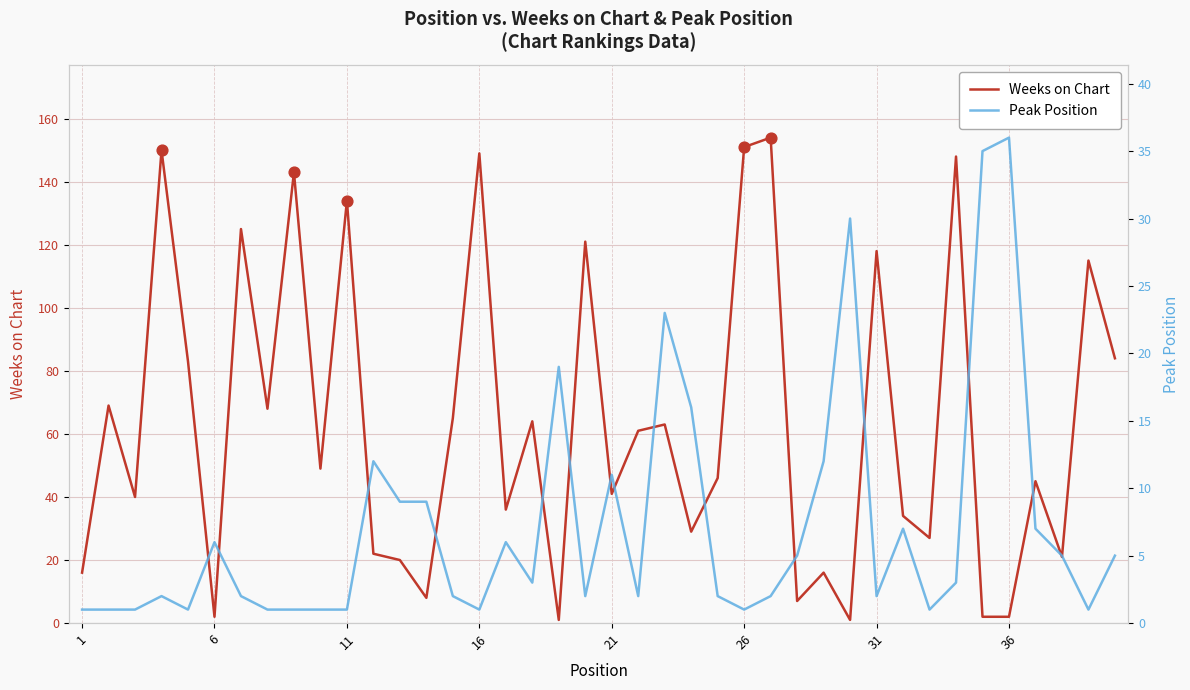

Which series has the largest total across all categories?

Weeks on Chart